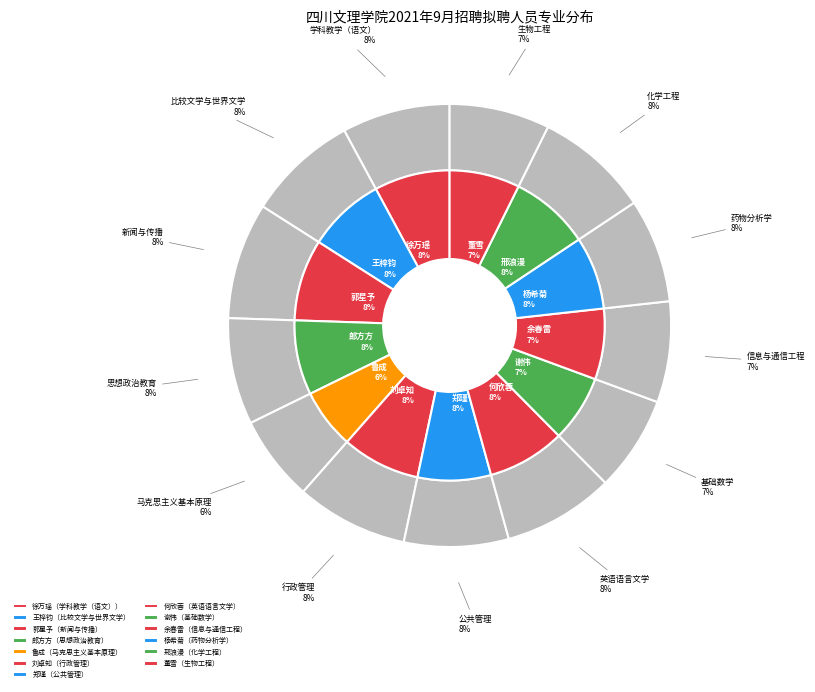

Between 新闻与传播 and 学科教学（语文）, which is larger?

新闻与传播